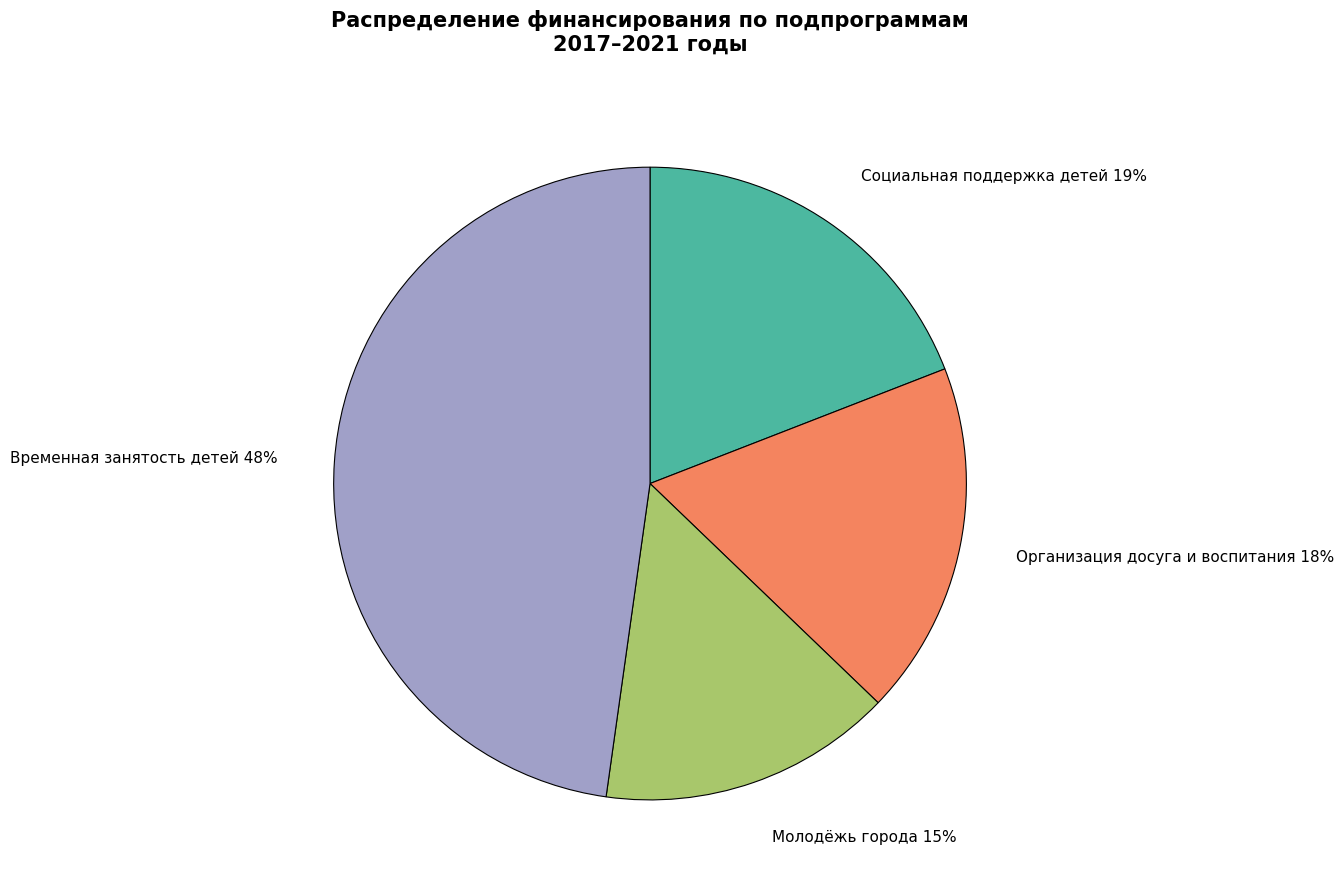

What percentage is the Социальная поддержка детей 19% slice, to the nearest percent?

19%